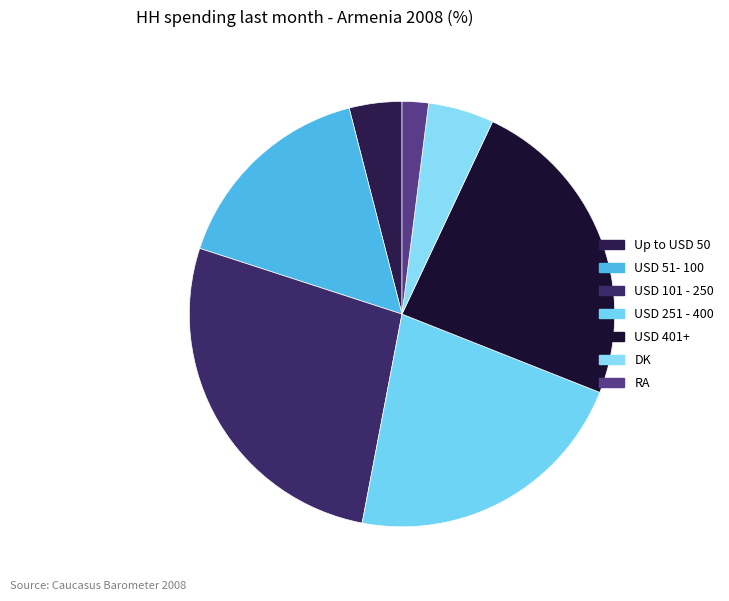

Does USD 401+ represent more than half of the total?

No